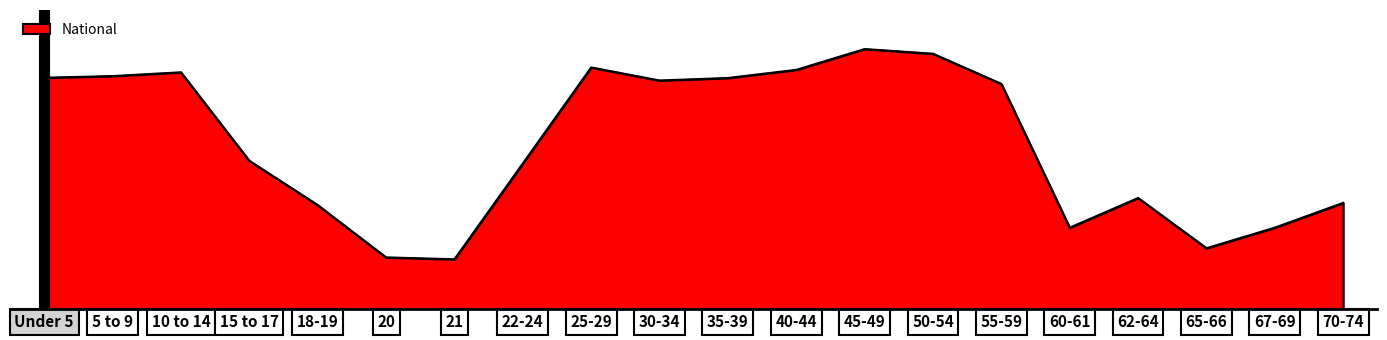

What is the minimum value shown in the chart?

4354294